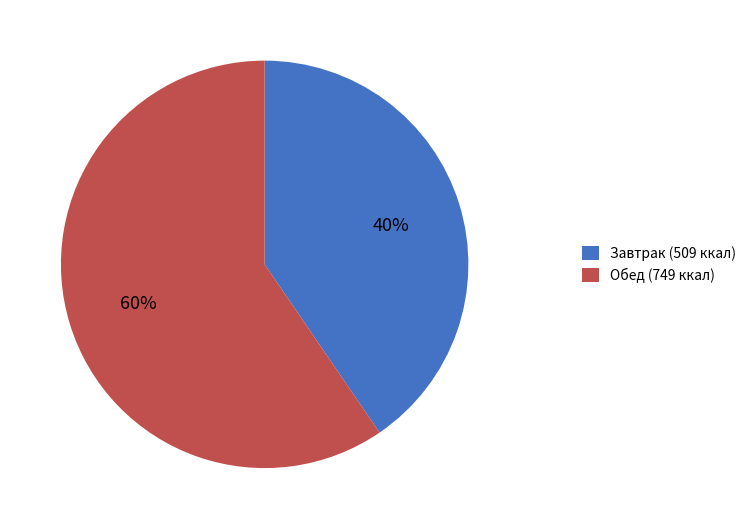

Do Обед (749 ккал) and Завтрак (509 ккал) together represent more than half of the pie?

Yes